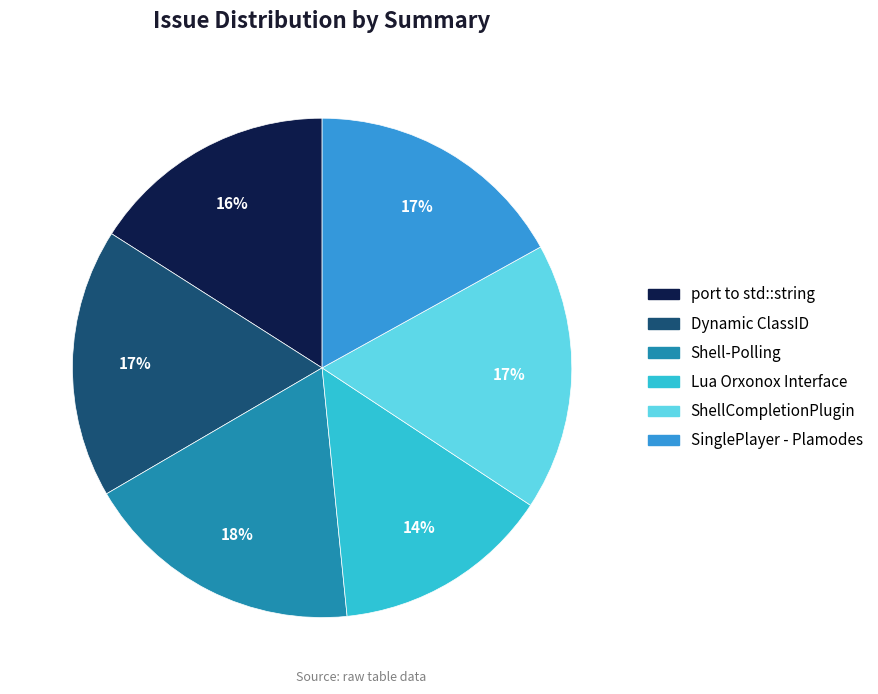

Which category has the smallest portion of the pie?

Lua Orxonox Interface